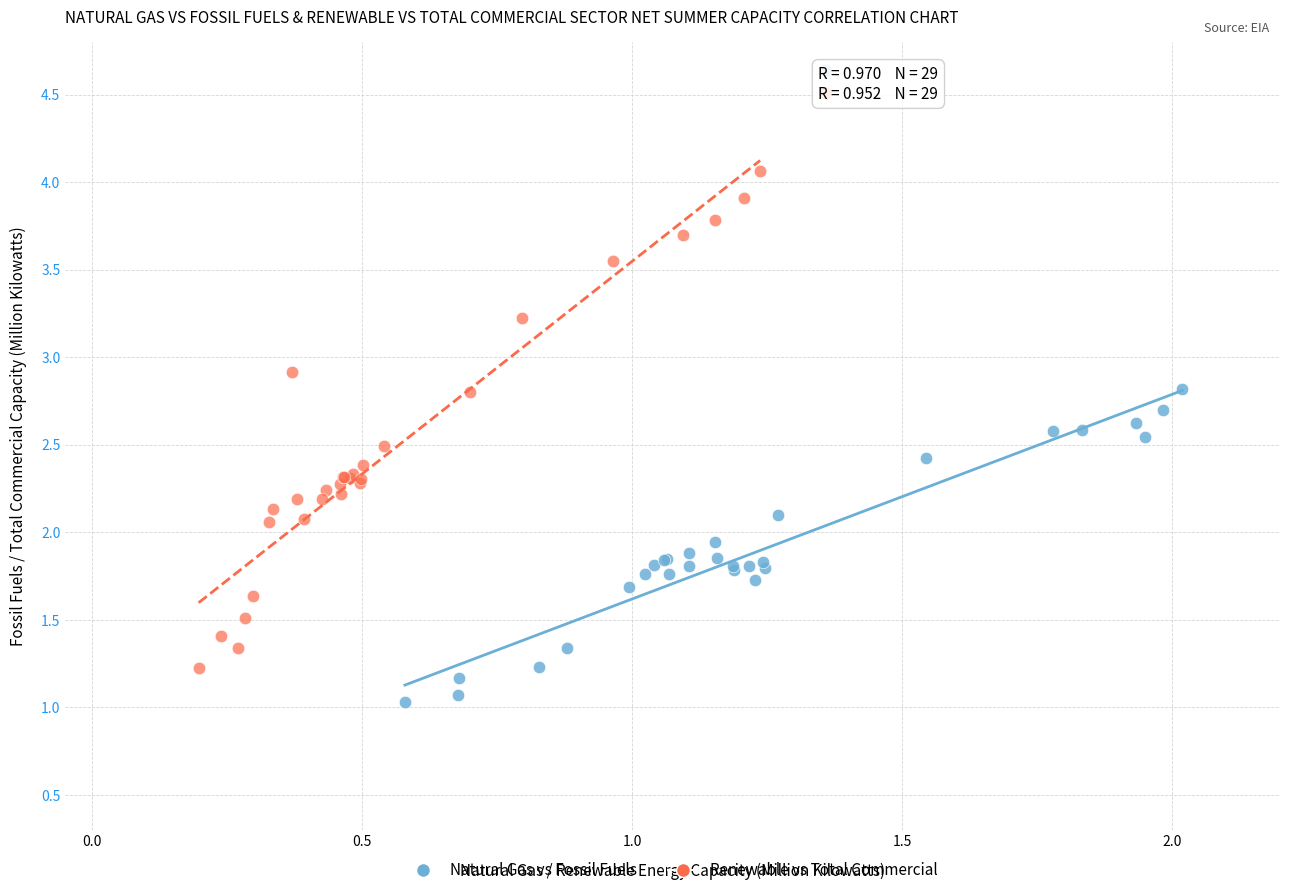

Which series contains the lowest Y value?

Natural Gas vs Fossil Fuels